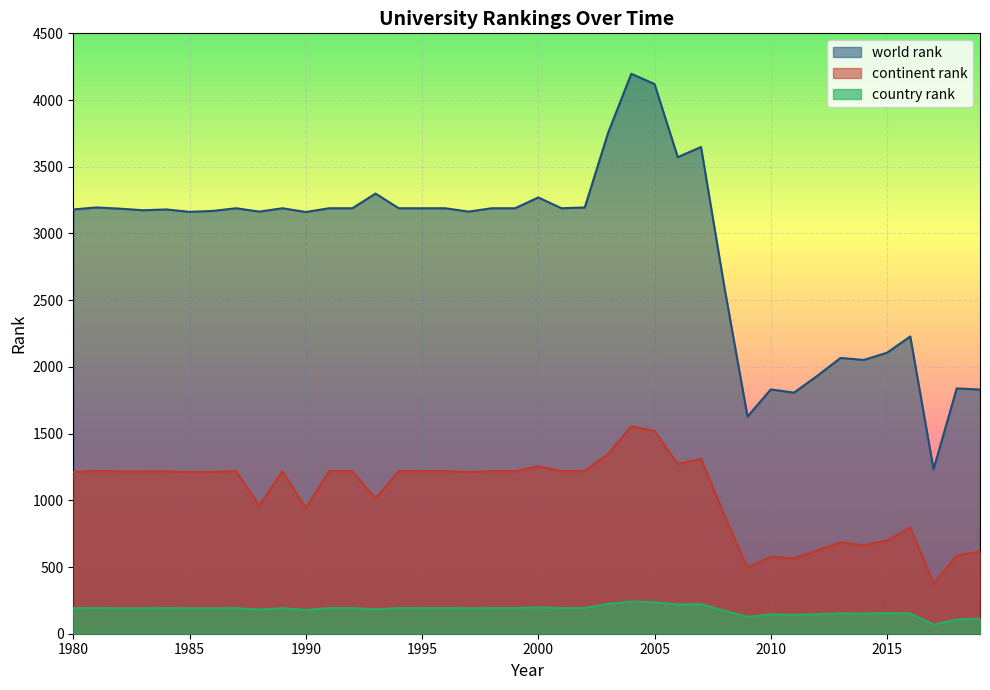

What is the total value across all series at 2006?

5063